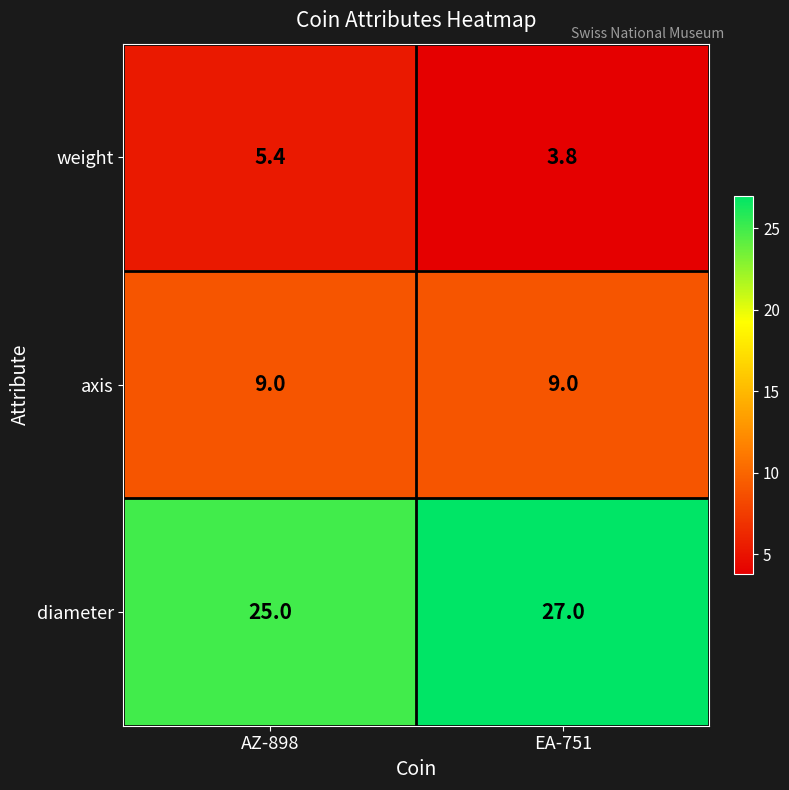

What is the total value across all series at AZ-898?

39.4